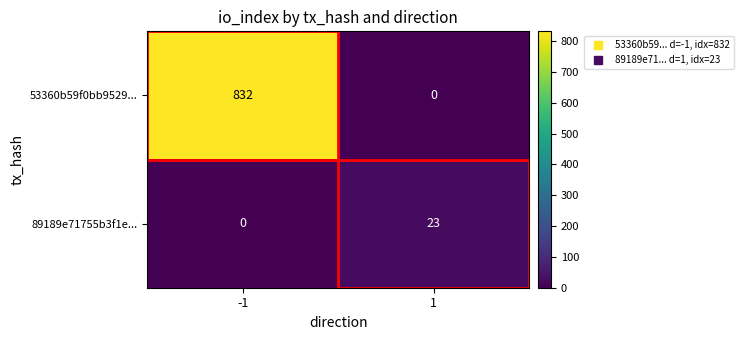

What is the sum of the 53360b59f0bb9529... values at 1 and -1?

832